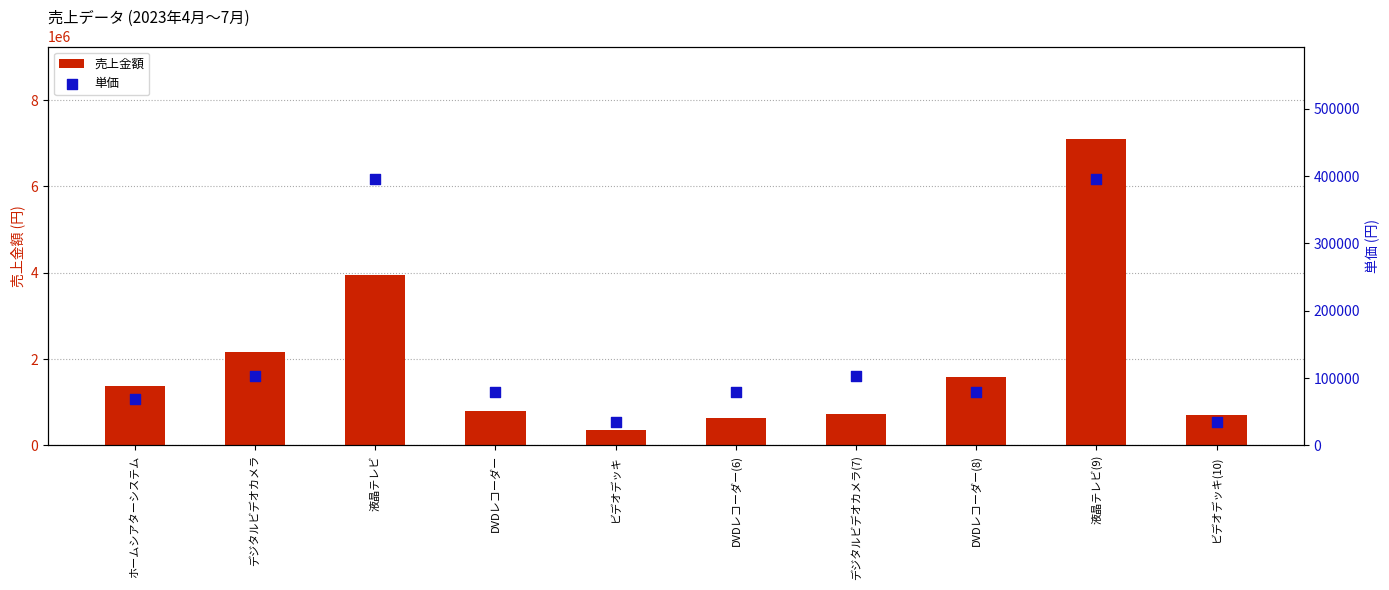

At how many categories does at least one series exceed 3748261?

2